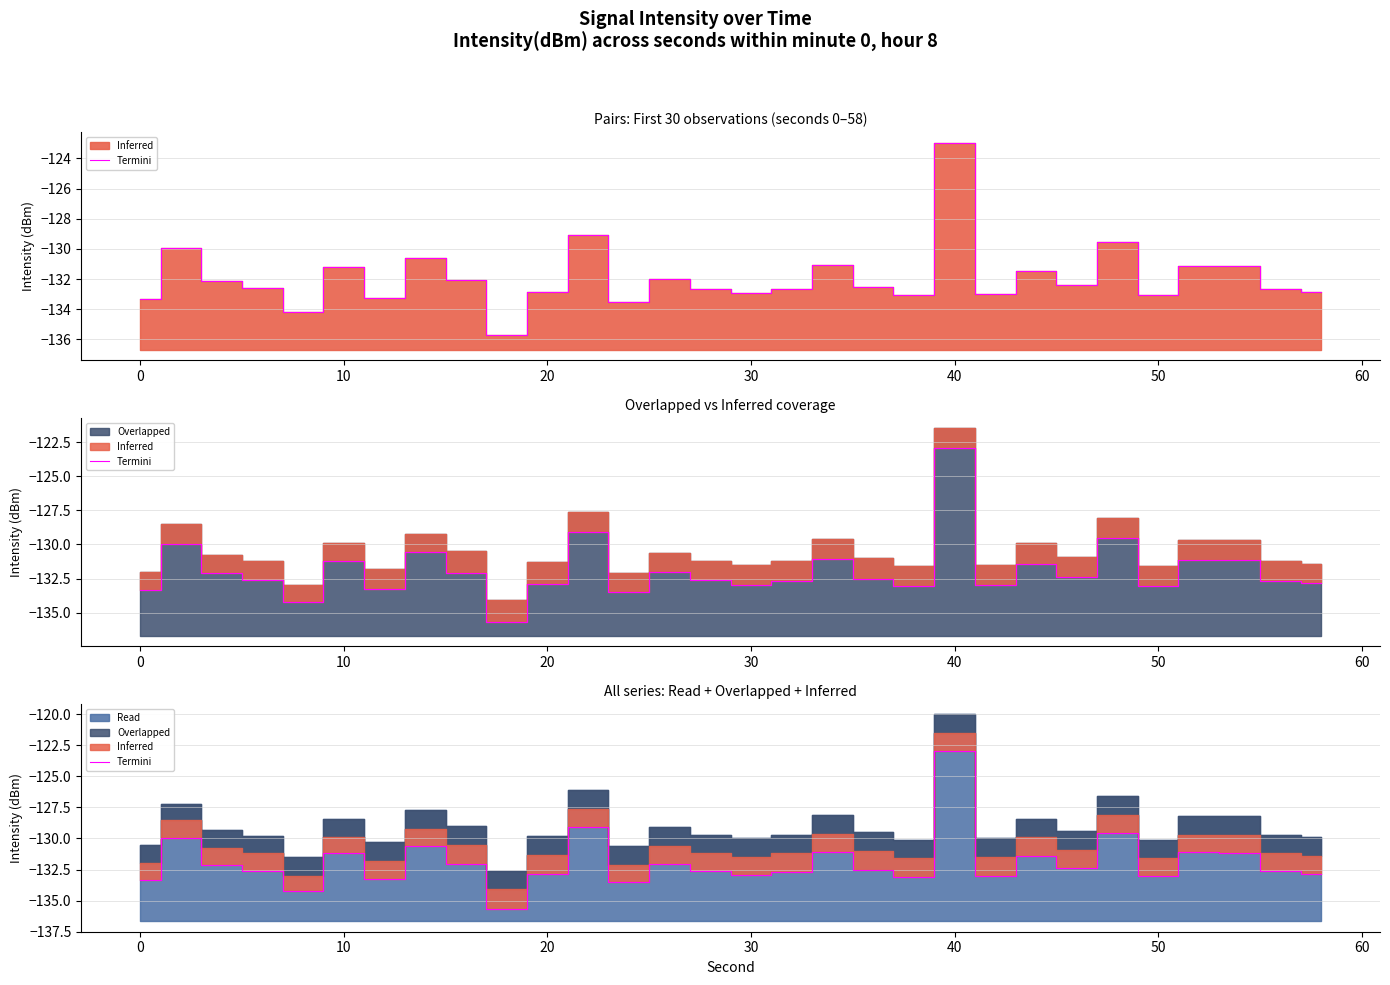

True or false: there are more than 2 points higher than both neighbors.

True